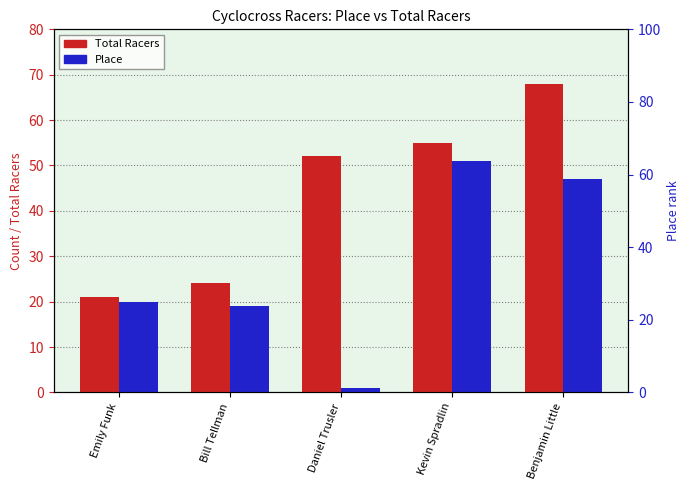

What is the sum of all Place values?

138